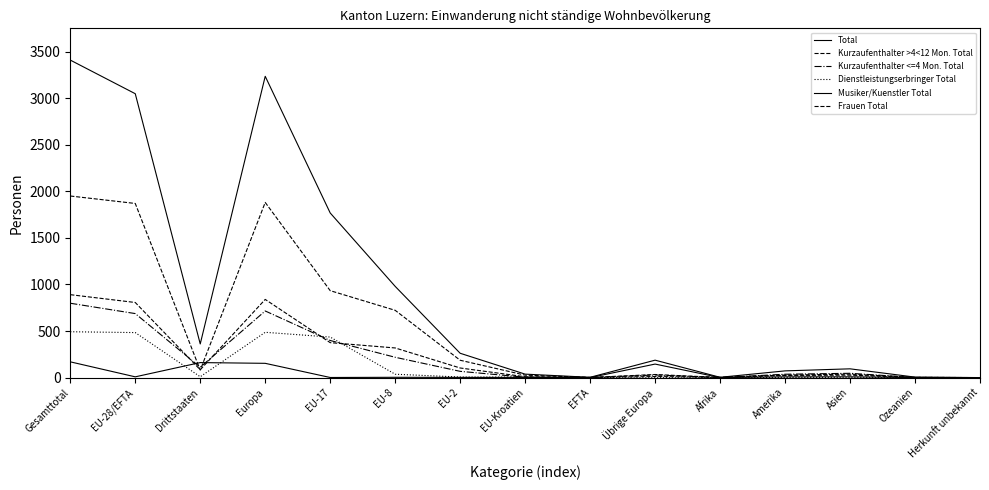

How many lines are shown in the chart?

6